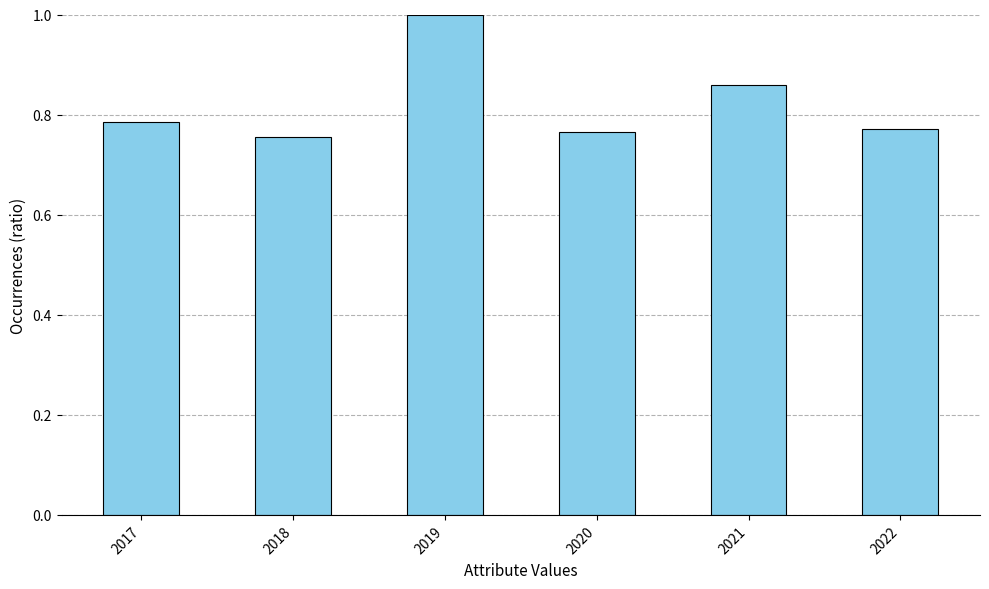

At which label is the value closest to 0?

2018